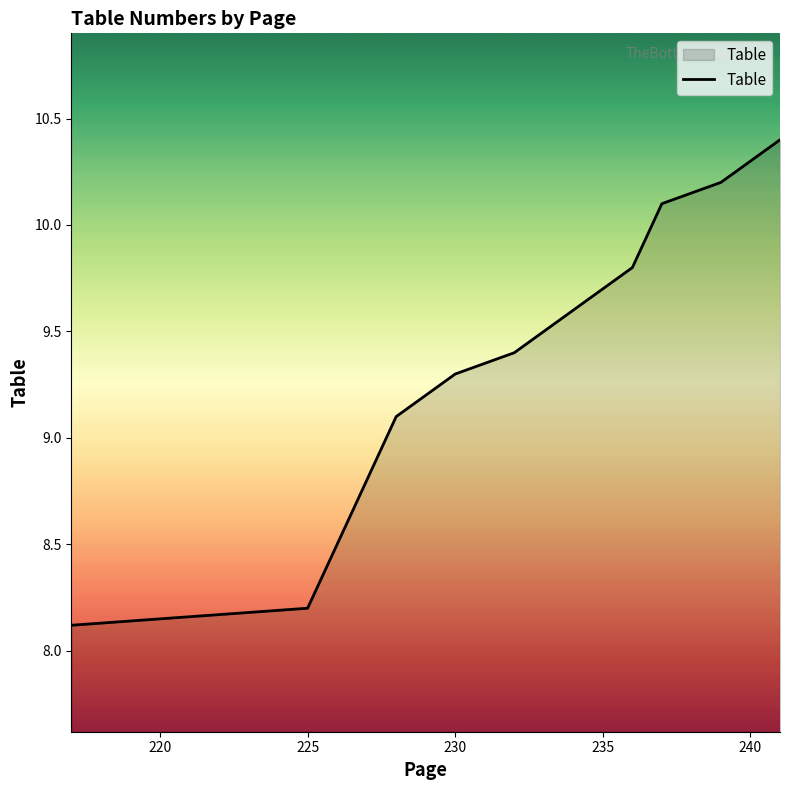

How many lines are shown in the chart?

1